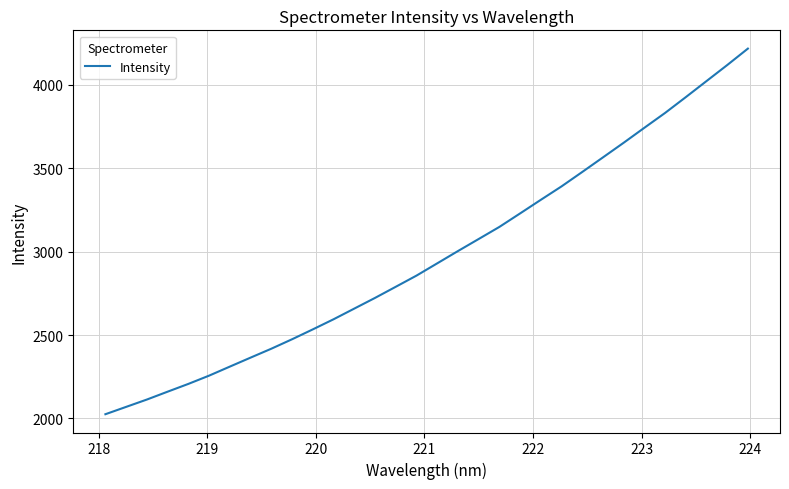

What is the greatest value displayed?

4216.9